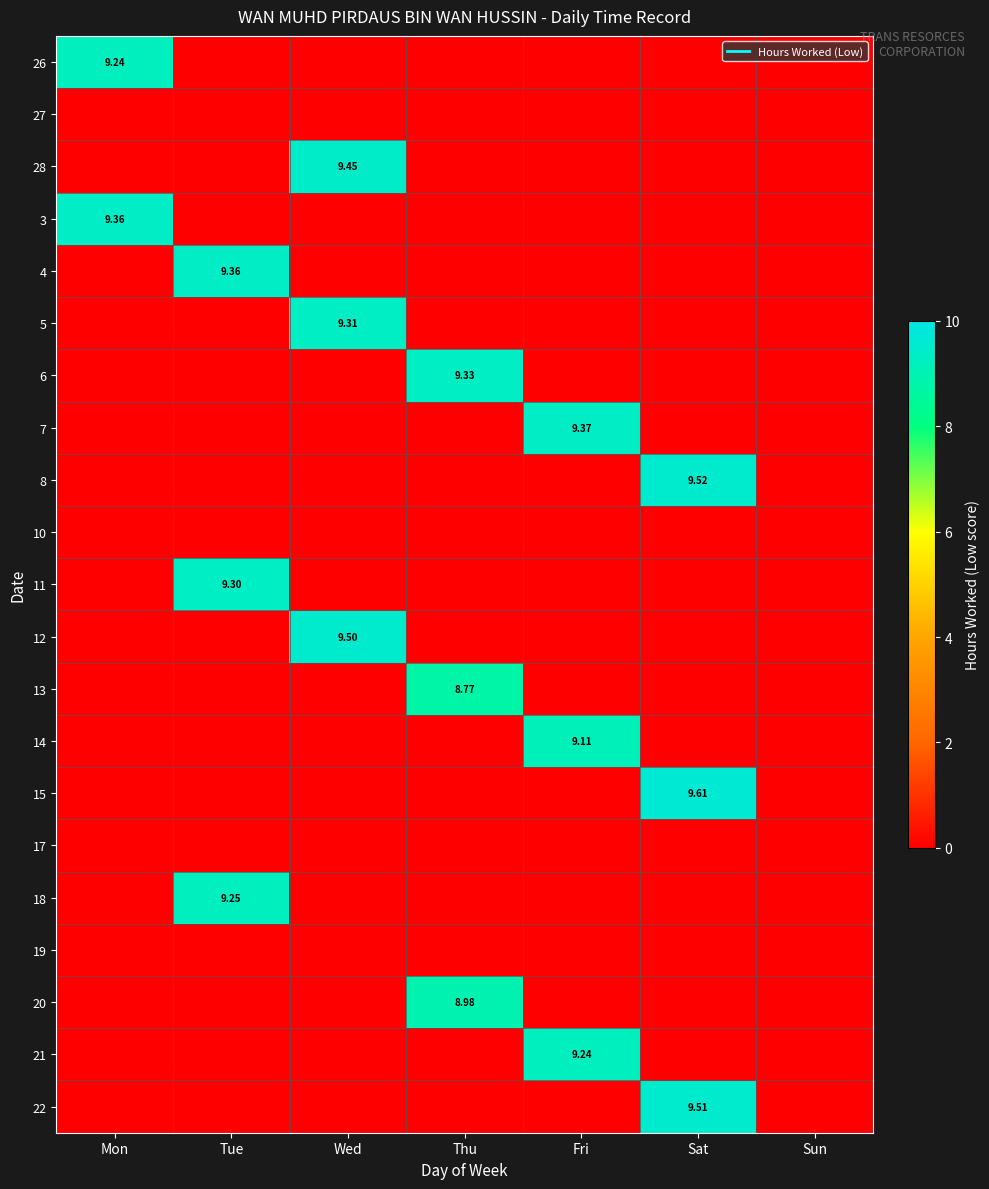

Is it true that 22 equals 0.0 at Sun?

True